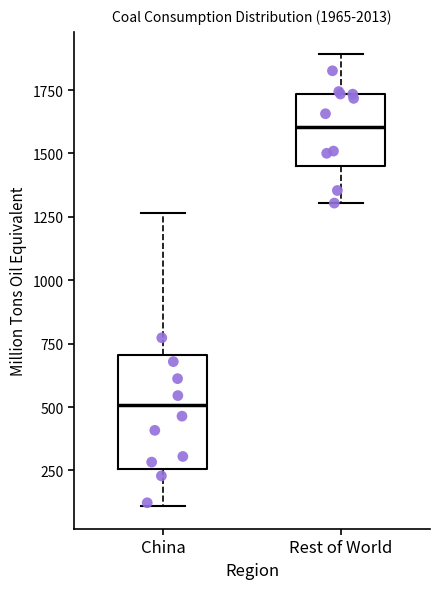

Comparing the boxes themselves (not the whiskers), which one is the tallest?

China